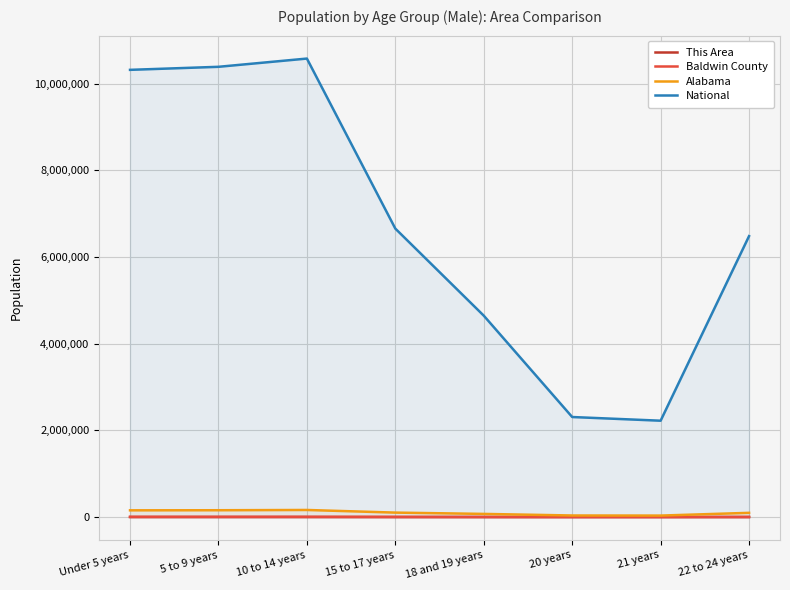

How many lines are shown in the chart?

4